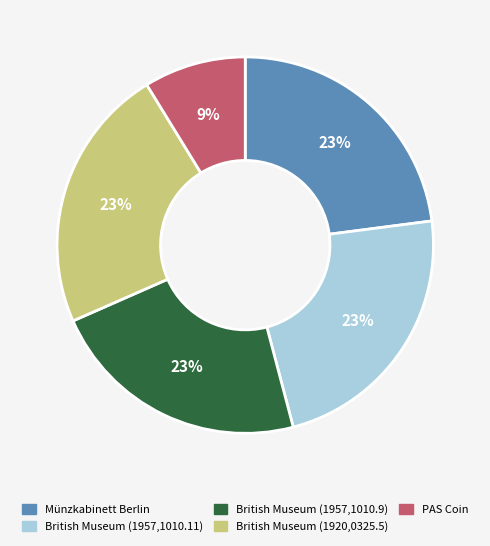

How many slices are in this pie chart?

5